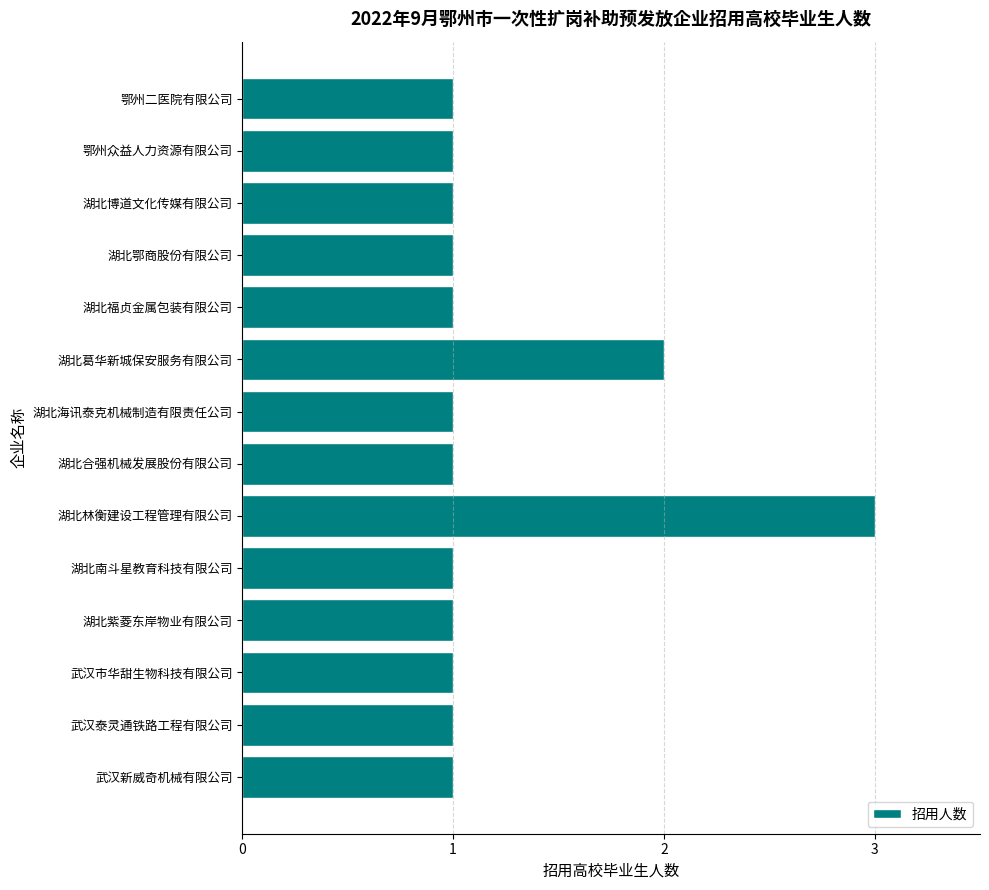

What is the ratio of the value at 湖北合强机械发展股份有限公司 to the value at 武汉新威奇机械有限公司?

1.0